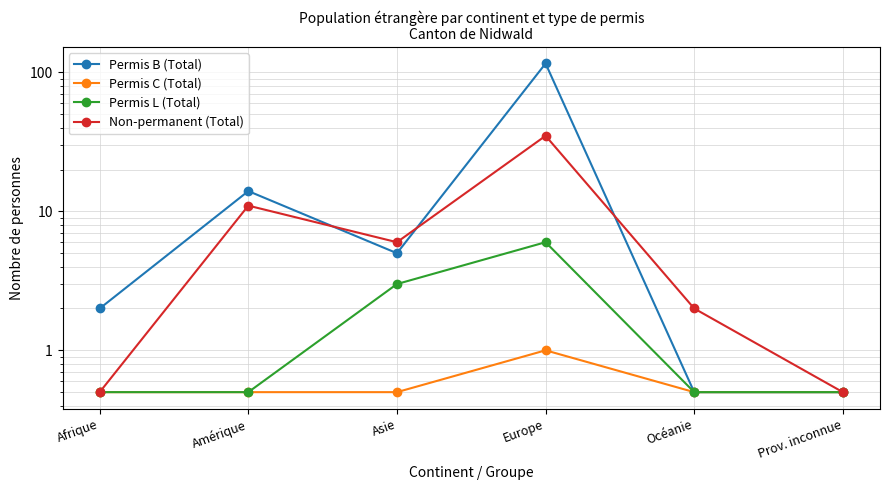

What is the total value across all series at Prov. inconnue?

2.0